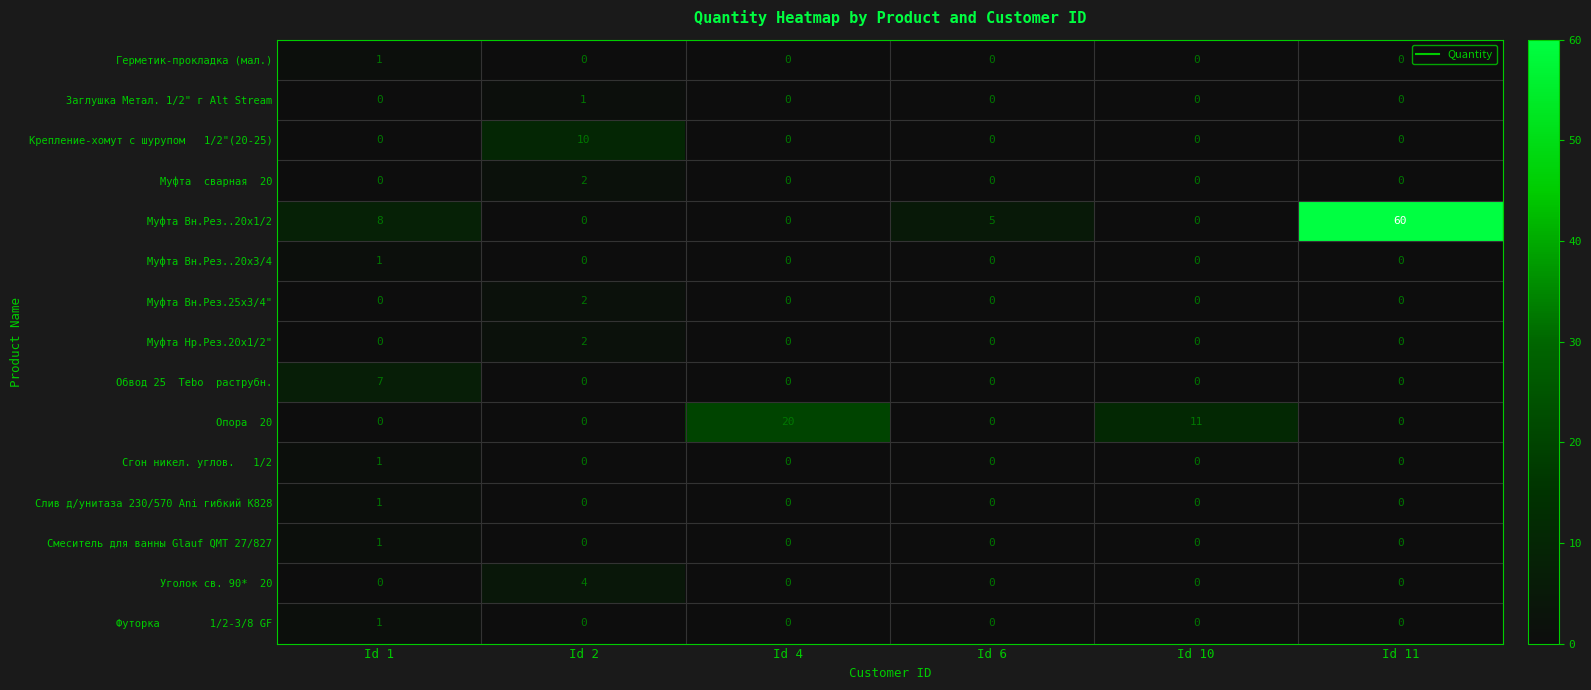

What is the total value across all series at Id 1?

21